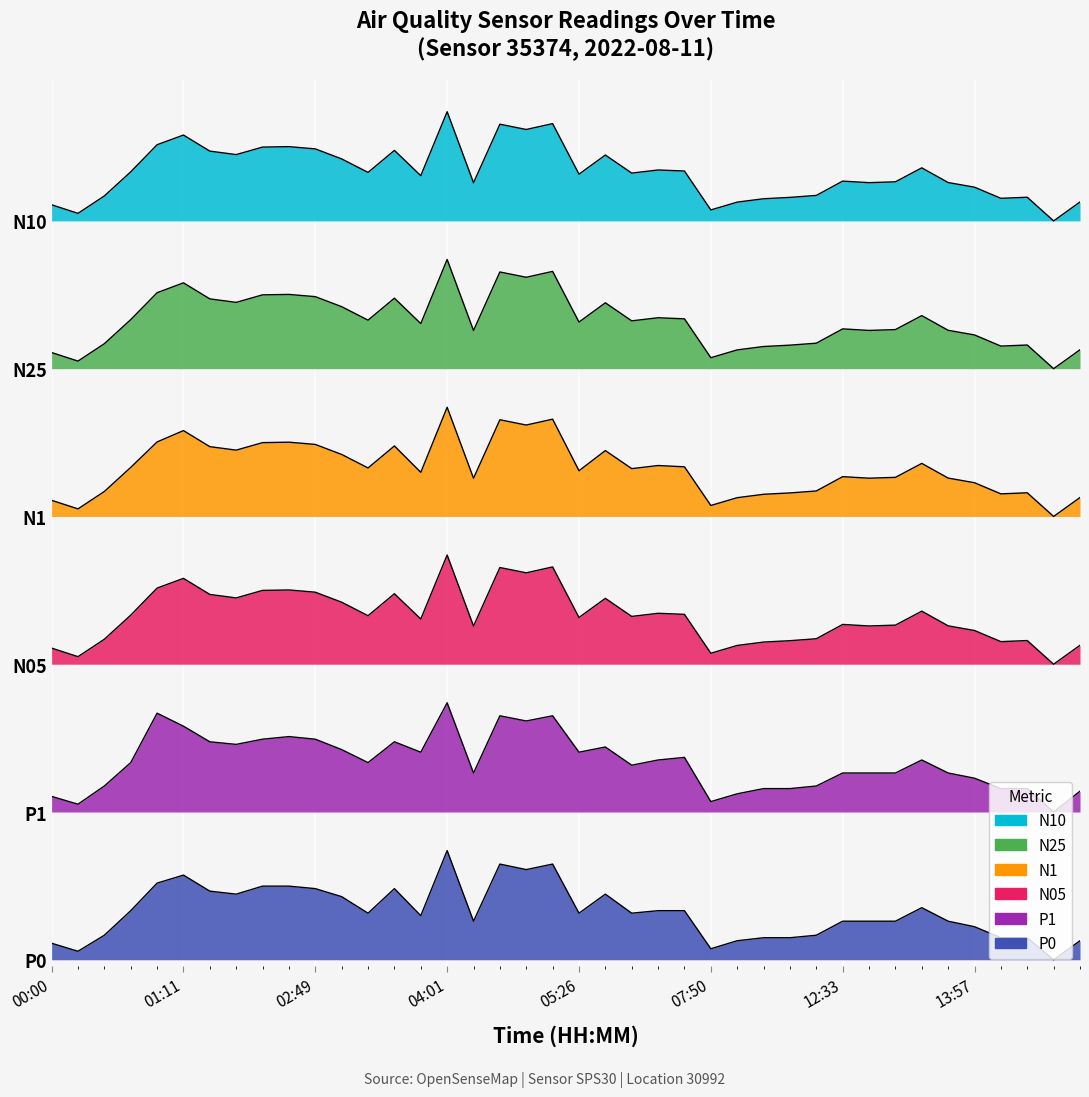

At which category does N1 reach its first local peak?

01:11